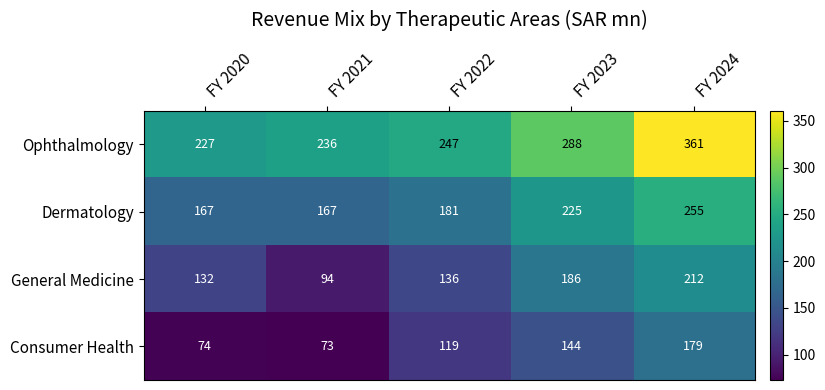

How many series are shown in this chart?

4